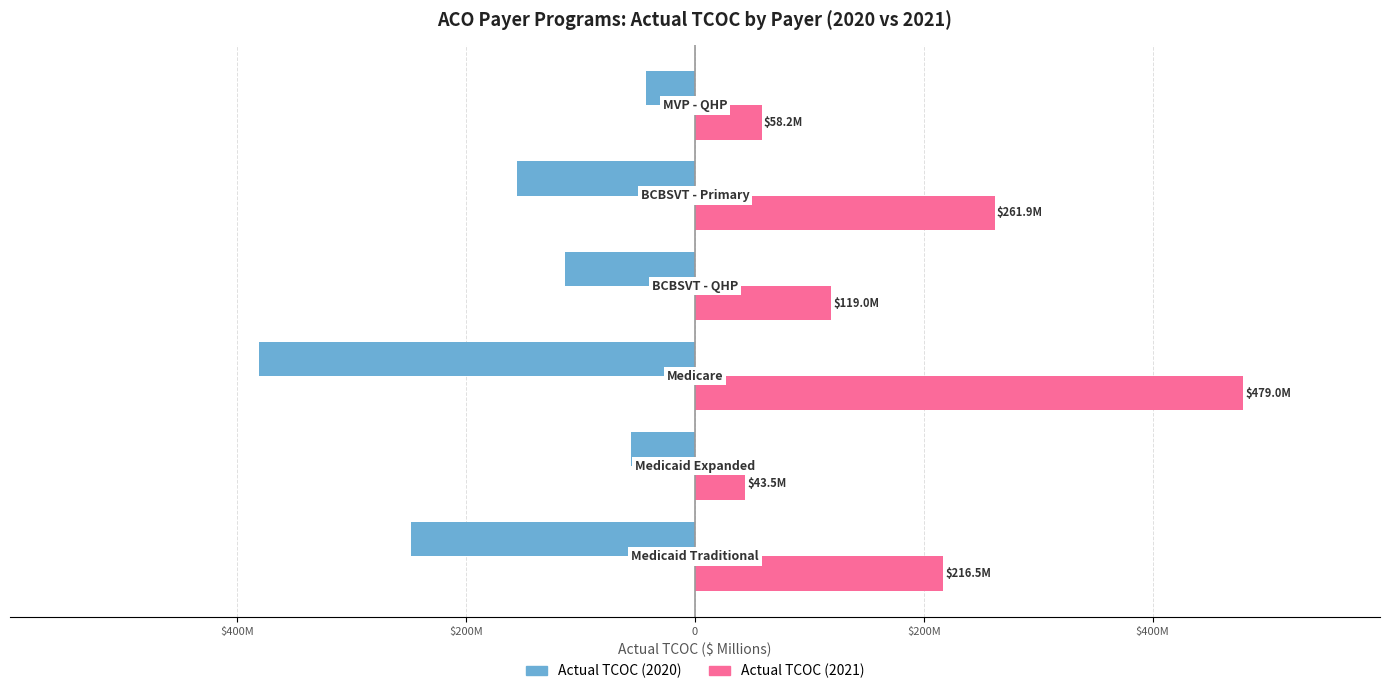

What is the smallest value displayed?

-380.8